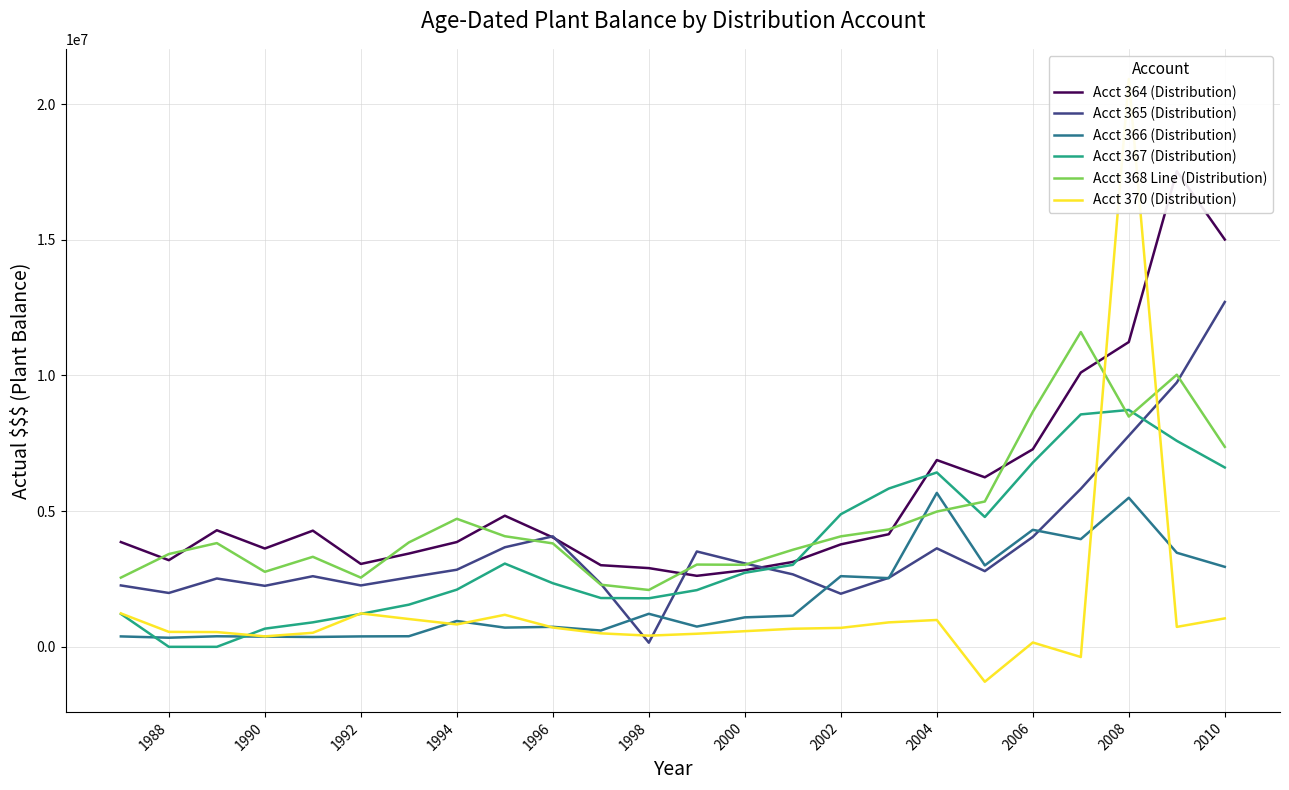

Rank the series by their maximum value, from lowest to highest.

Acct 366 (Distribution), Acct 367 (Distribution), Acct 368 Line (Distribution), Acct 365 (Distribution), Acct 364 (Distribution), Acct 370 (Distribution)